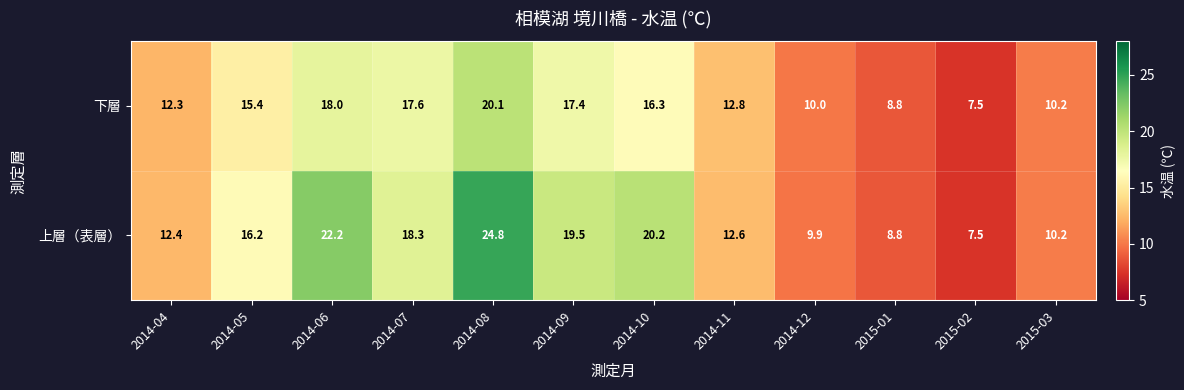

What is the difference between the second highest and second lowest values in the 上層（表層） series?

13.4